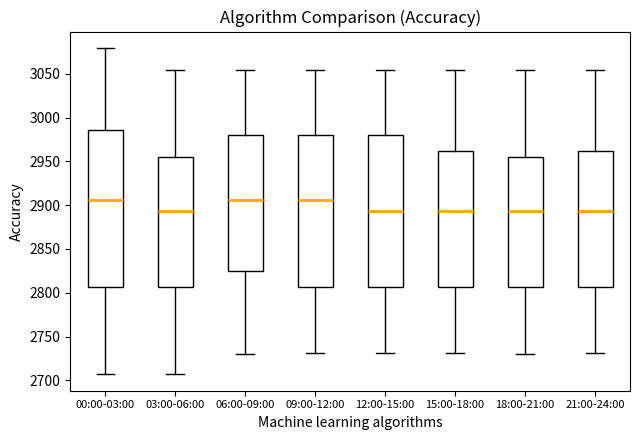

Comparing the boxes themselves (not the whiskers), which one is the tallest?

00:00-03:00